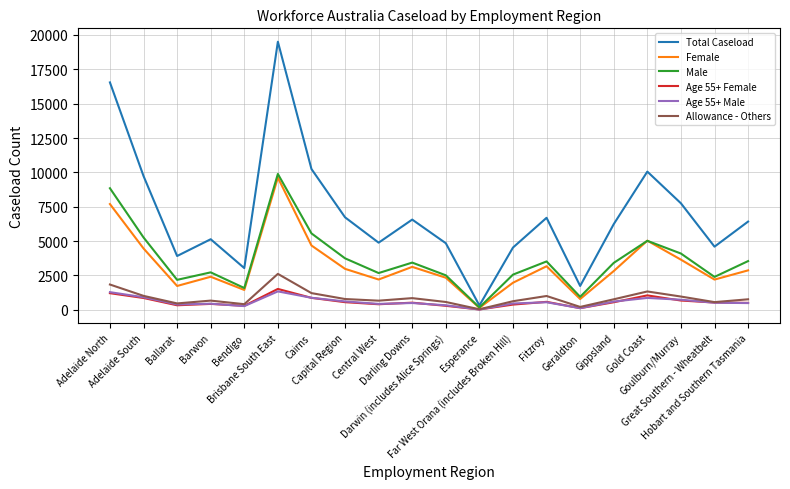

What position from the right is Geraldton?

6